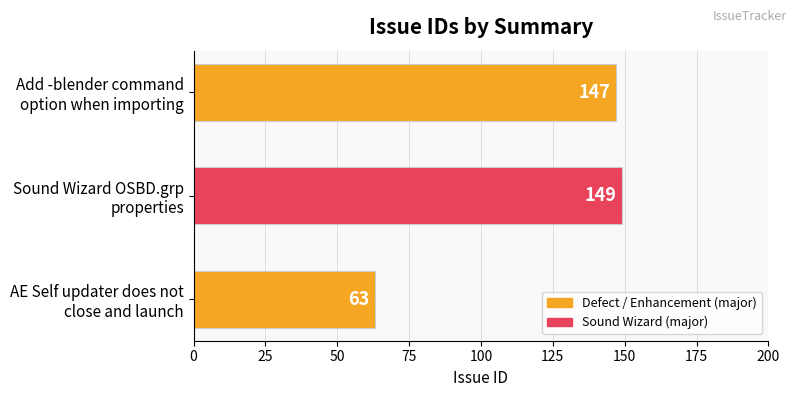

What is the sum of all values?

359